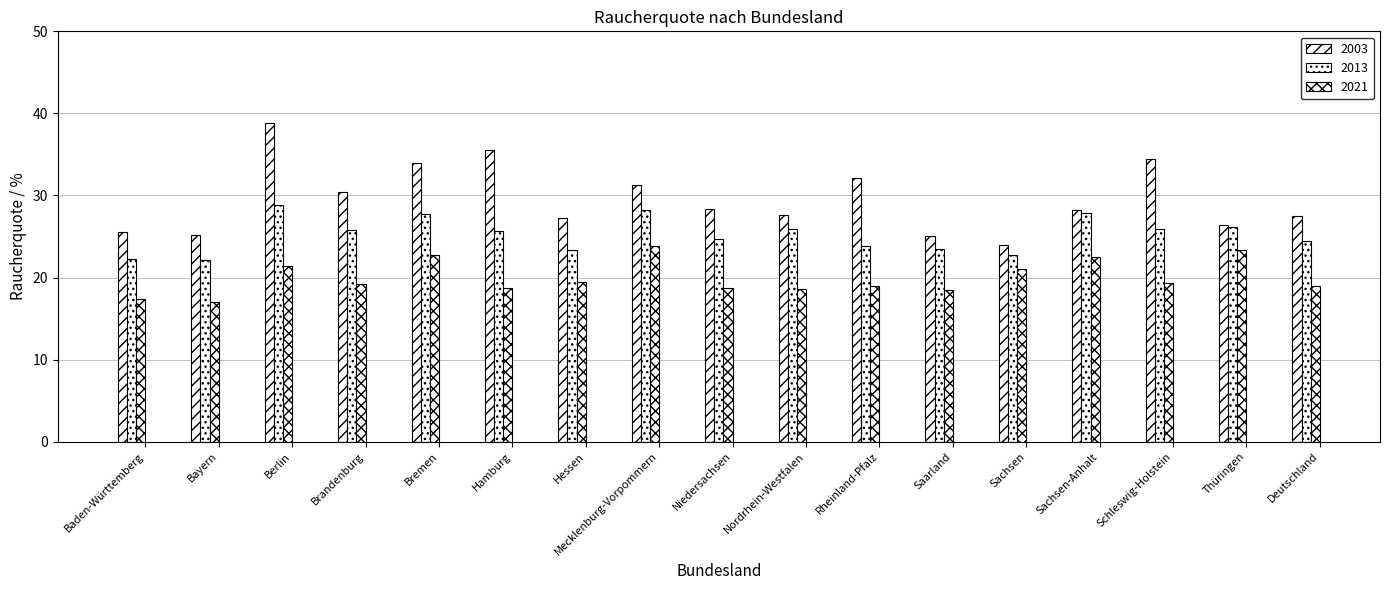

Does the chart contain any negative values?

No